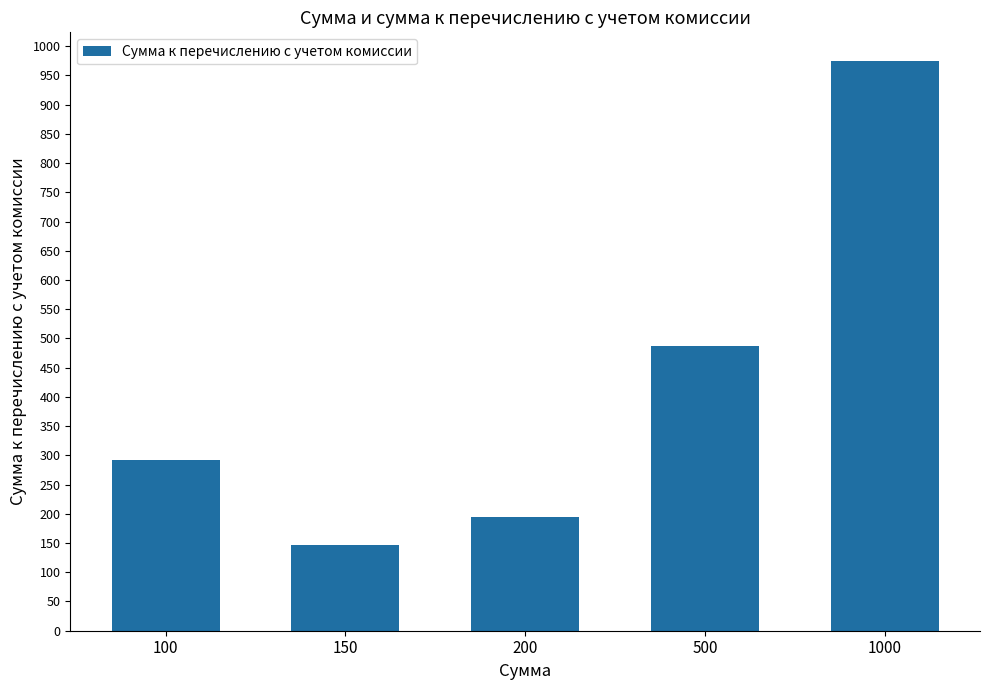

True or false: the data shows 195.0 at 200.

True